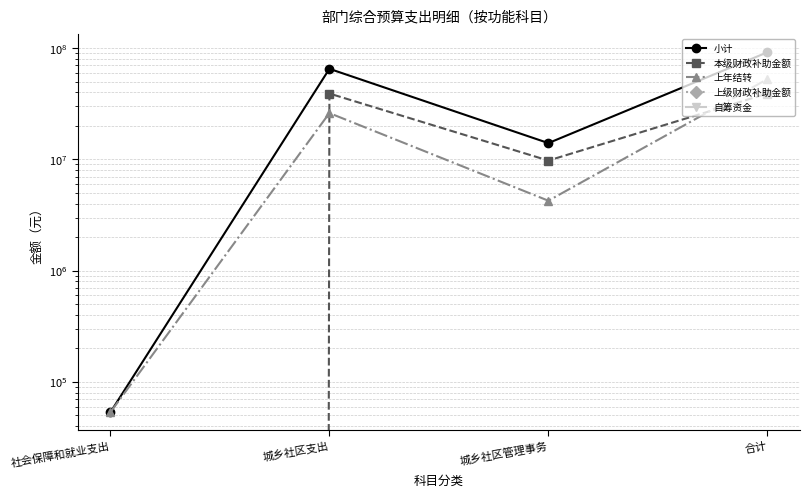

The 自筹资金 series shows 0.0 at 社会保障和就业支出. True or false?

True